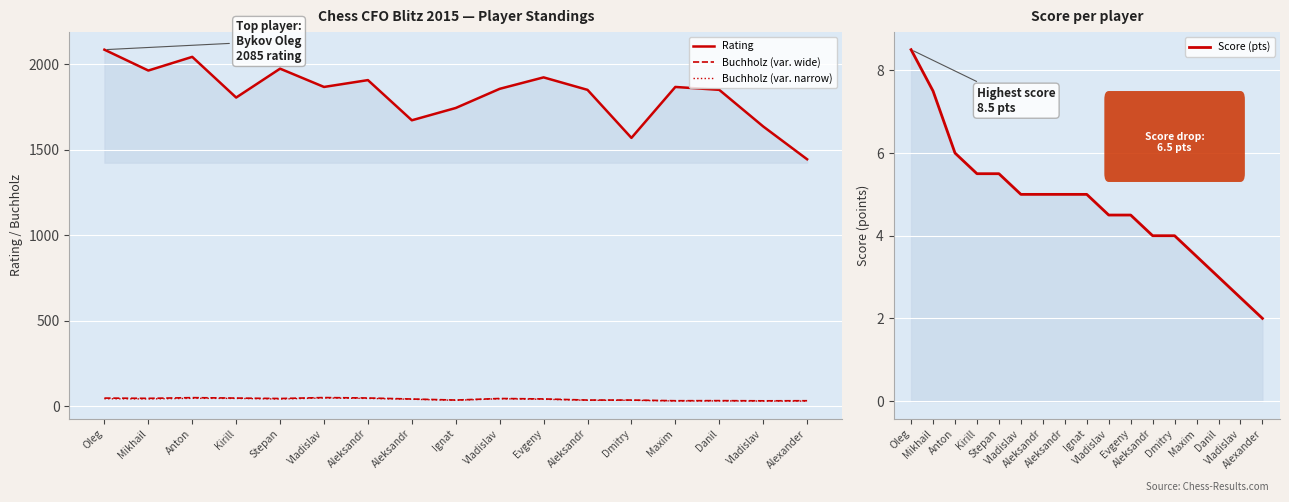

Reading left to right, extract all data points from this chart.

Rating: 2085.0	1963.0	2043.0	1805.0	1974.0	1867.0	1907.0	1672.0	1744.0	1856.0	1923.0	1850.0	1569.0	1867.0	1850.0	1636.0	1444.0
Buchholz (var. wide): 47.0	45.5	49.5	47.0	44.5	50.0	47.5	41.5	35.5	44.5	42.0	35.5	35.5	31.5	32.0	31.0	31.5
Buchholz (var. narrow): 43.0	42.0	45.5	45.0	41.5	47.5	45.0	40.0	34.0	43.0	40.0	34.0	34.0	30.0	30.5	29.5	29.5
Score (pts): 8.5	7.5	6.0	5.5	5.5	5.0	5.0	5.0	5.0	4.5	4.5	4.0	4.0	3.5	3.0	2.5	2.0